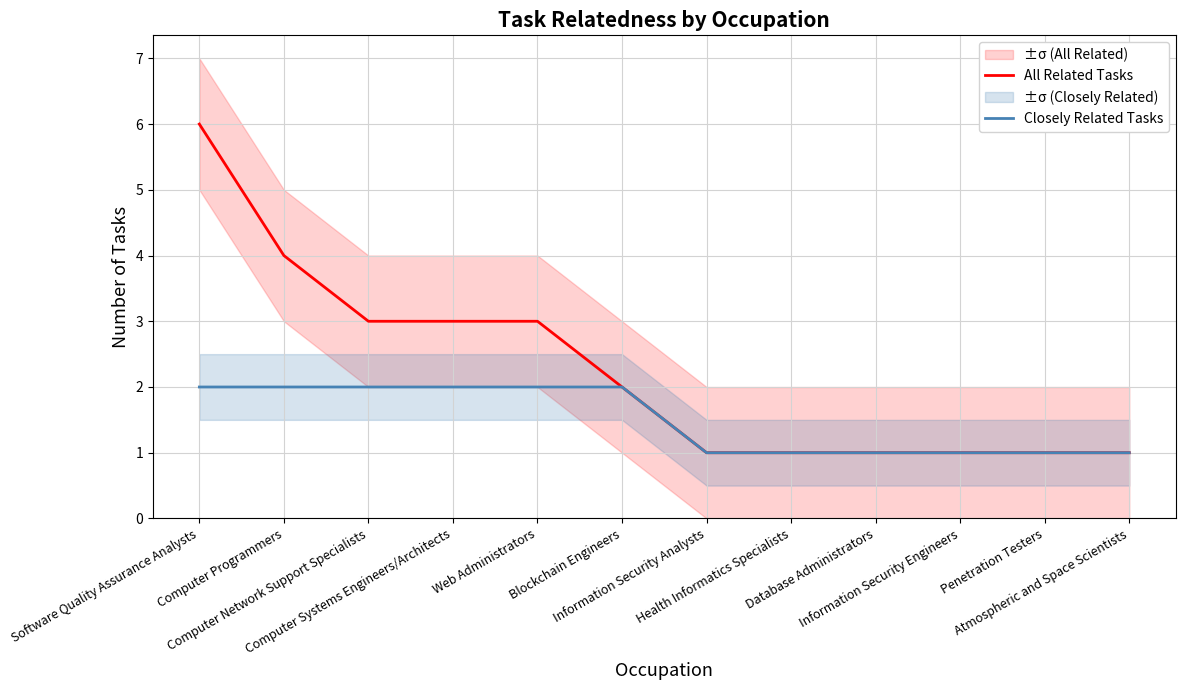

Where does the All Related Tasks series first go above 2?

Software Quality Assurance Analysts